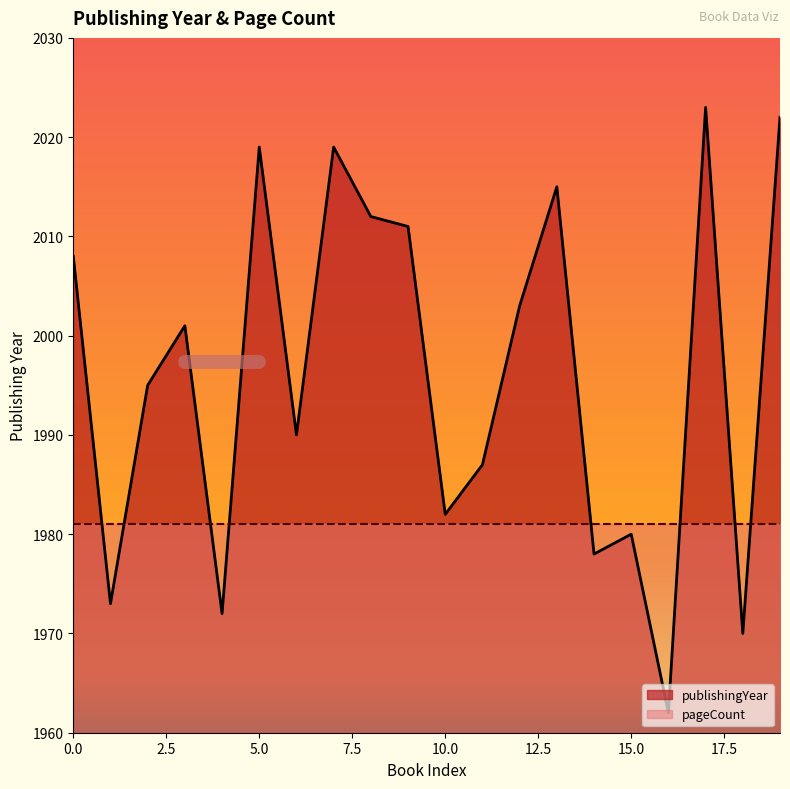

How many values exceed 2001?

9